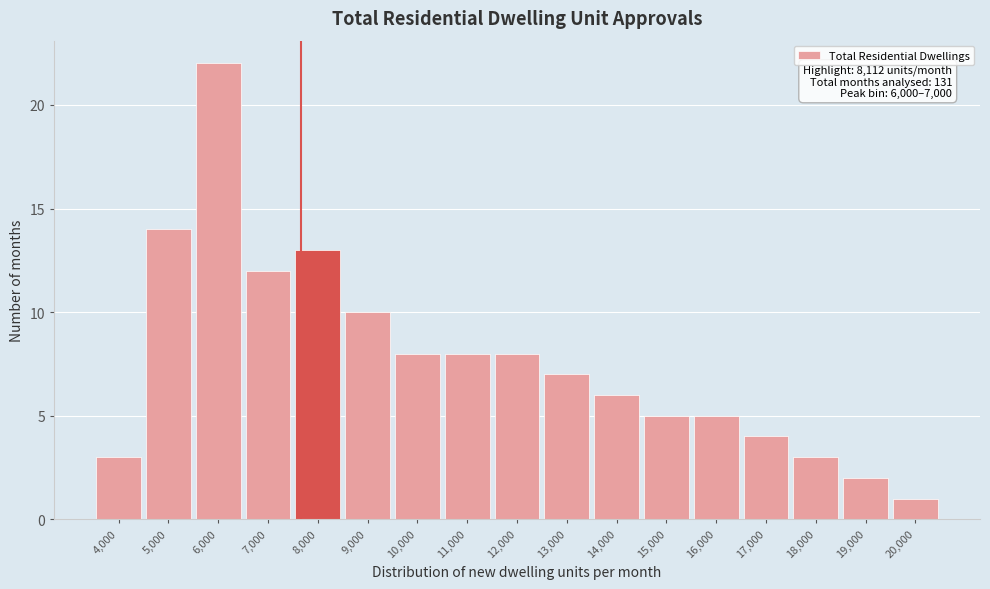

Reading left to right, what are all the values shown in this chart?

3	14	22	12	13	10	8	8	8	7	6	5	5	4	3	2	1